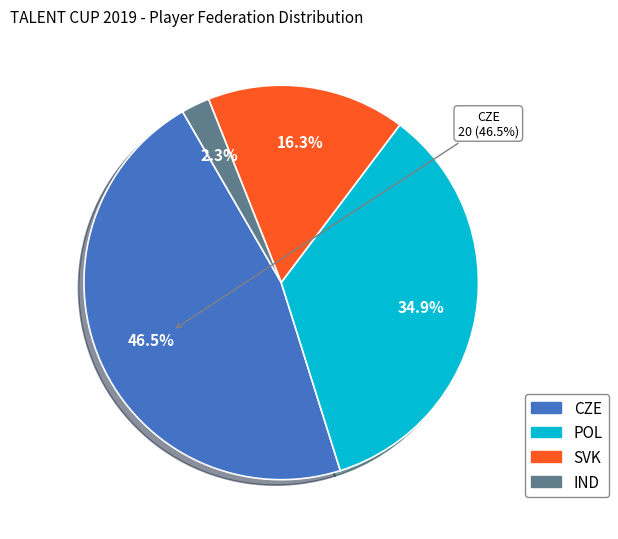

Between SVK and IND, which is larger?

SVK